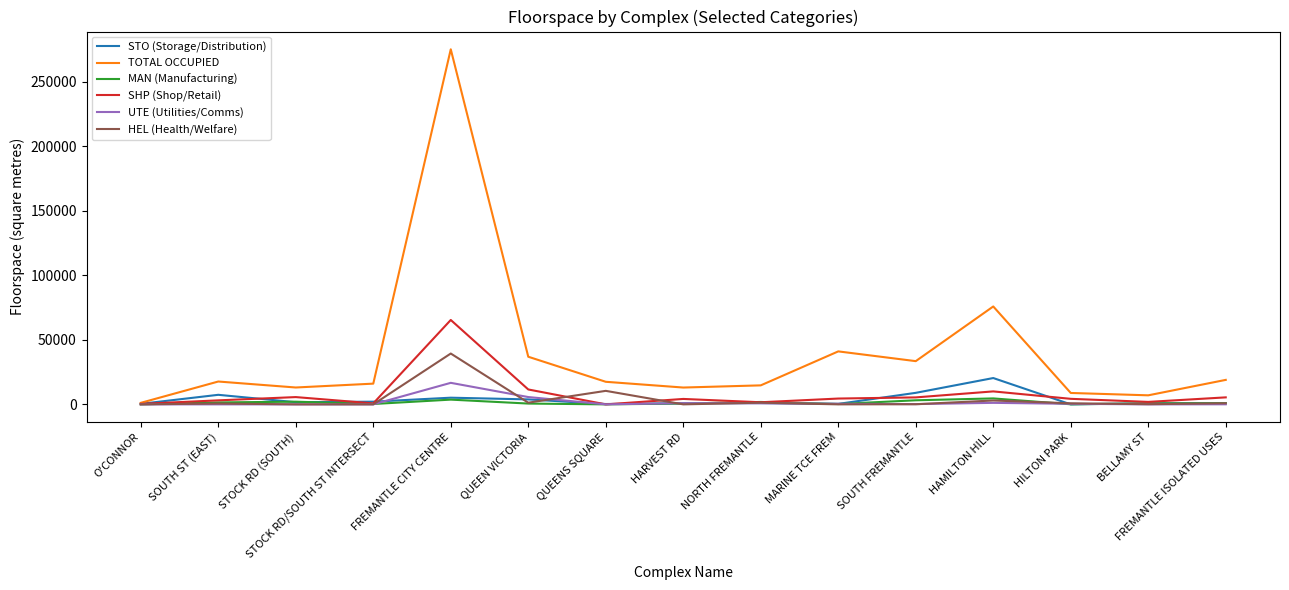

Which series has the largest range (max minus min)?

TOTAL OCCUPIED